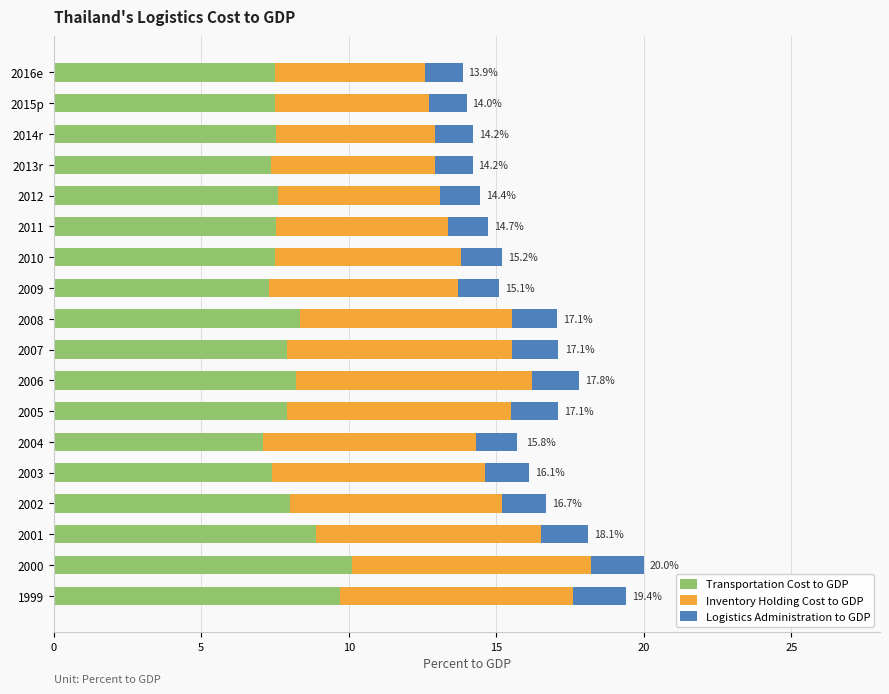

True or false: Transportation Cost to GDP has a value of 3.0 at 2010.

False